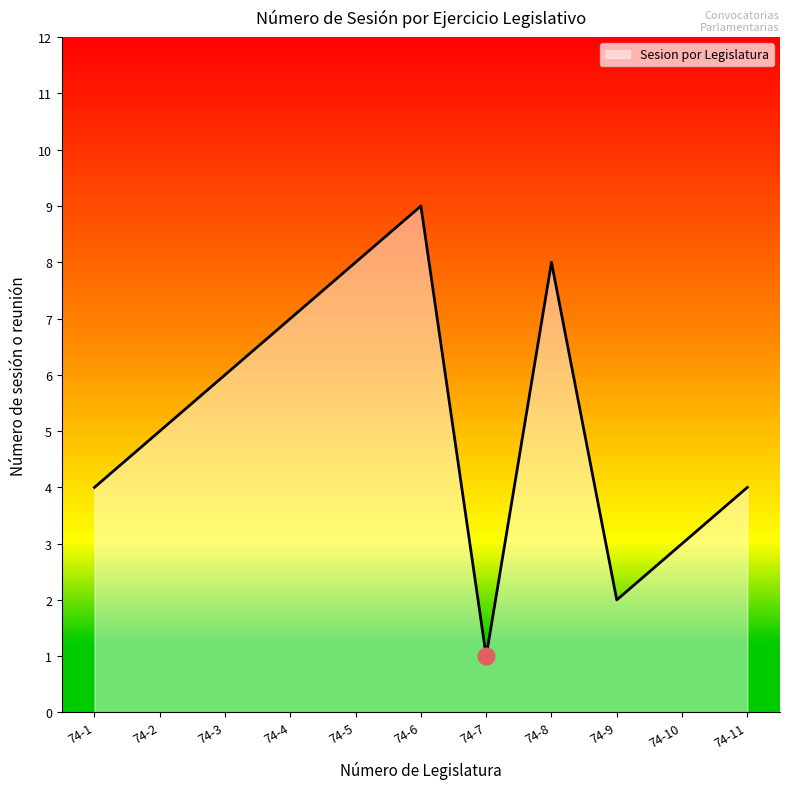

How many lines are shown in the chart?

1